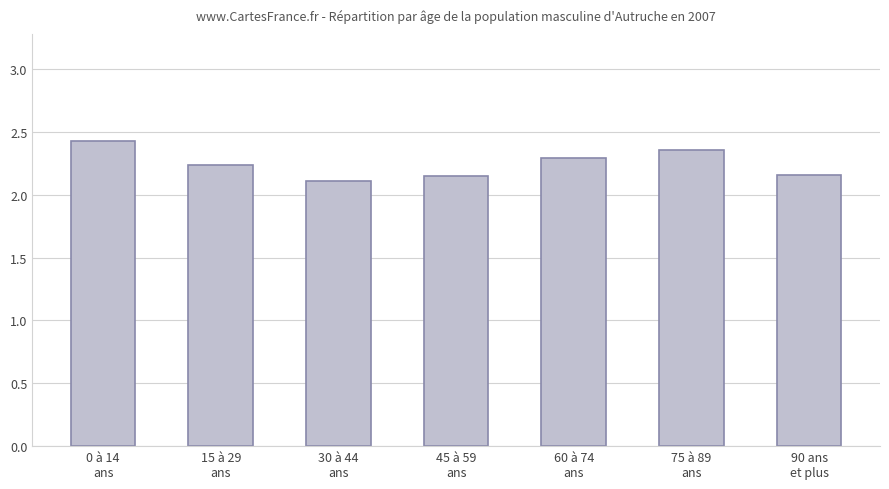

How many values are between 2 and 3?

7